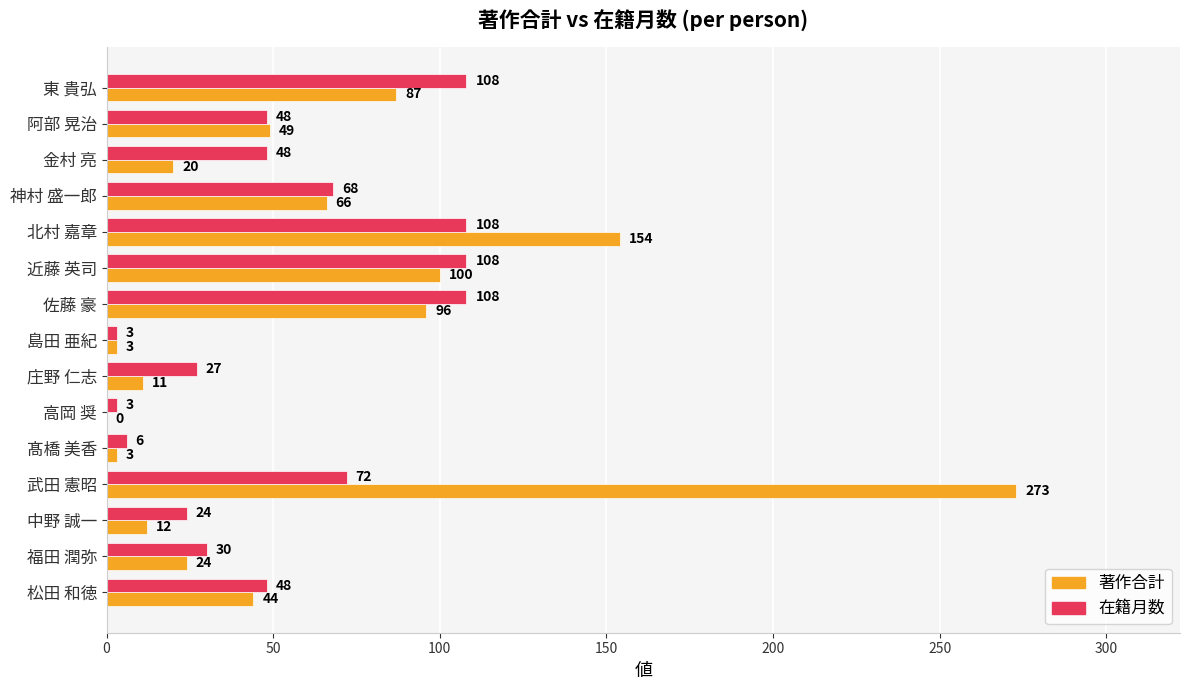

Which series has the largest total across all categories?

著作合計